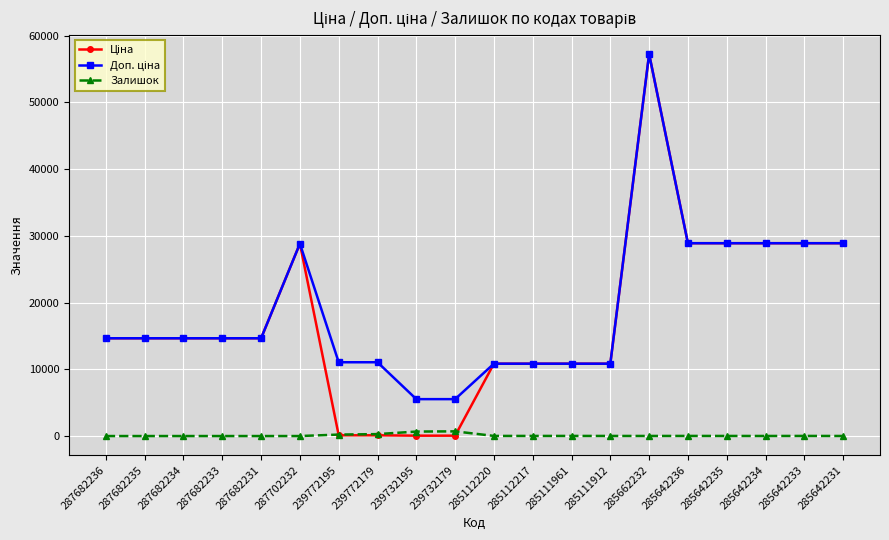

True or false: Залишок has more than 2 points higher than both neighbors.

True